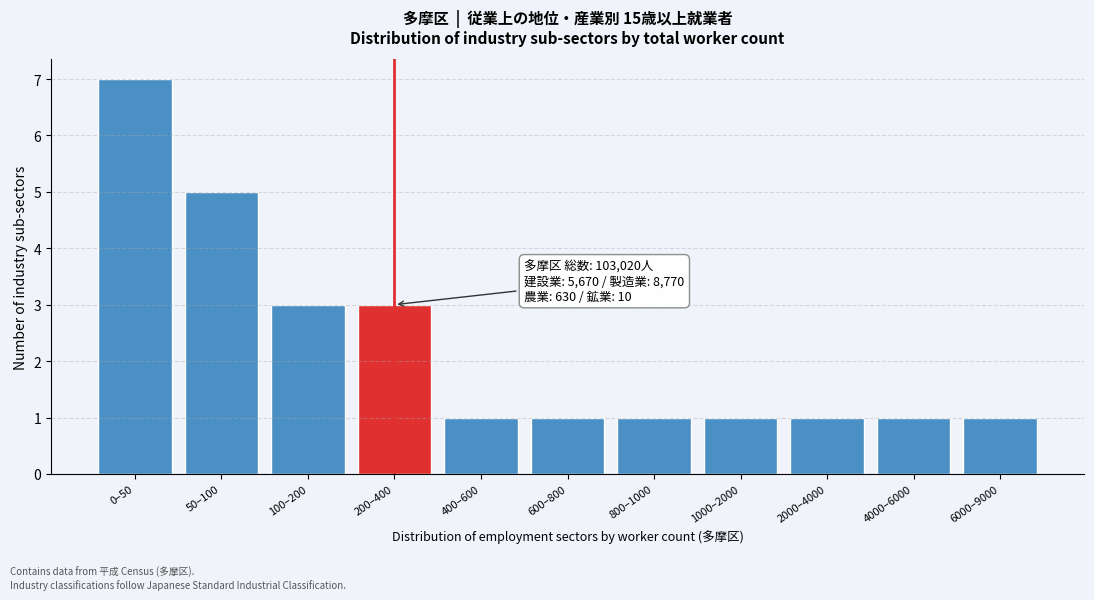

Reading left to right, list all the values displayed in this chart.

0–50=7	50–100=5	100–200=3	200–400=3	400–600=1	600–800=1	800–1000=1	1000–2000=1	2000–4000=1	4000–6000=1	6000–9000=1